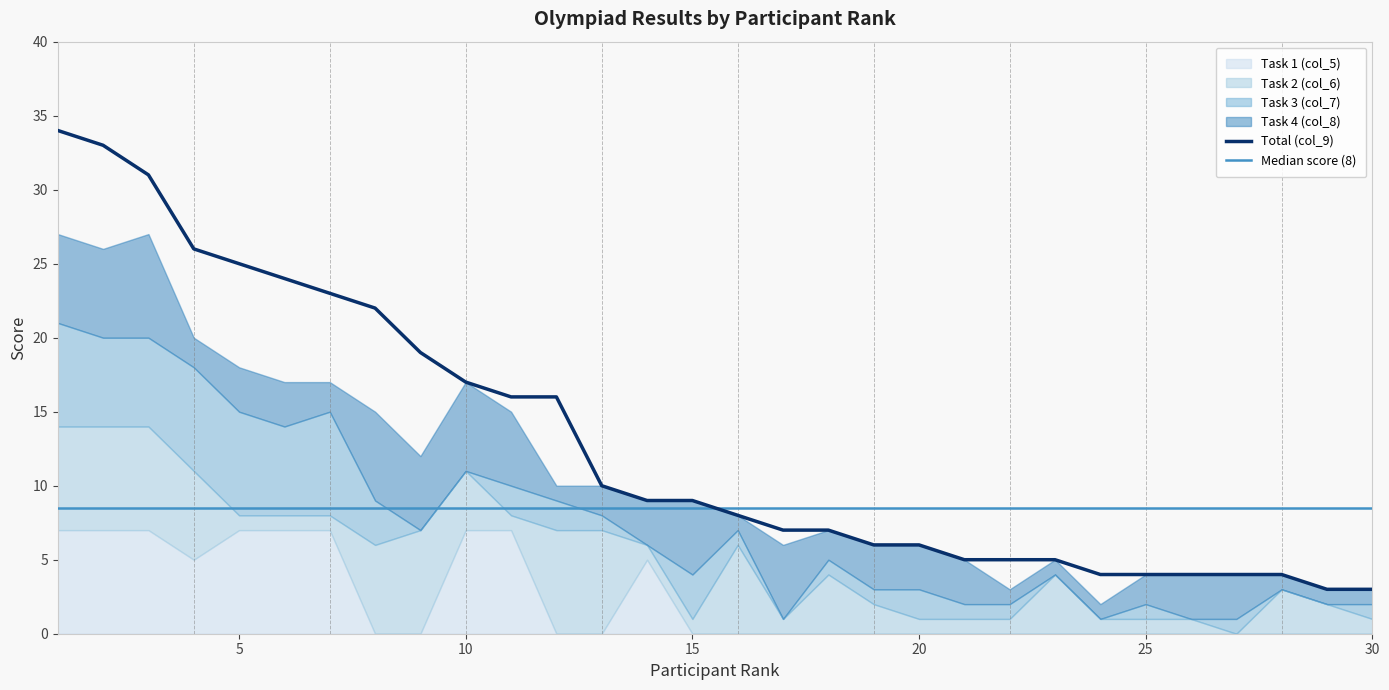

At how many categories does at least one series exceed 23?

6